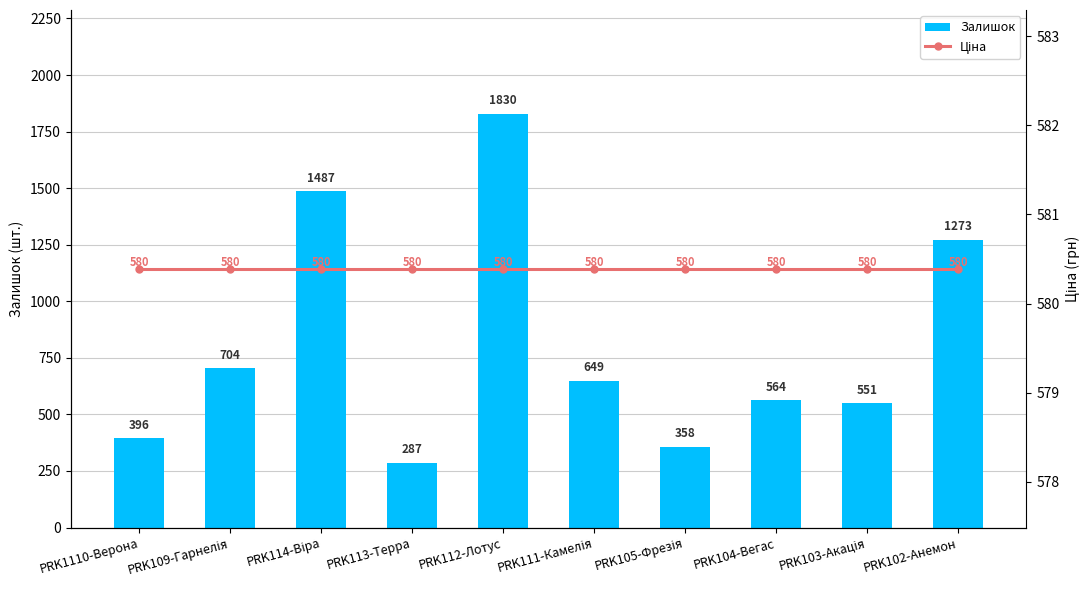

What is the average value of the Залишок series?

810